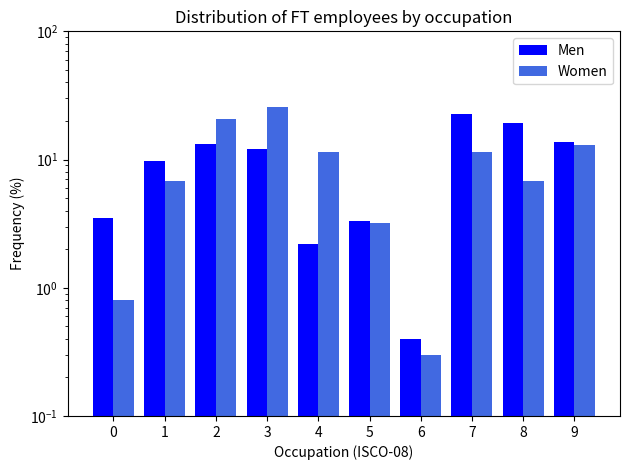

Reading left to right, what are all the values shown in this chart?

Men: 0=3.5	1=9.7	2=13.3	3=12.0	4=2.2	5=3.3	6=0.4	7=22.6	8=19.3	9=13.7
Women: 0=0.8	1=6.8	2=20.8	3=25.5	4=11.4	5=3.2	6=0.3	7=11.4	8=6.8	9=13.0